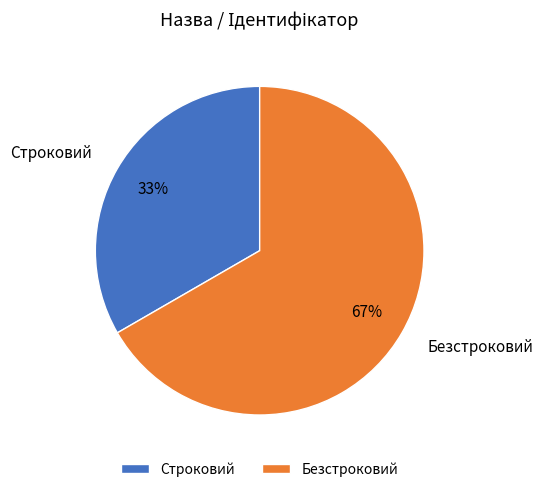

To the nearest percent, what portion does Строковий represent?

33%